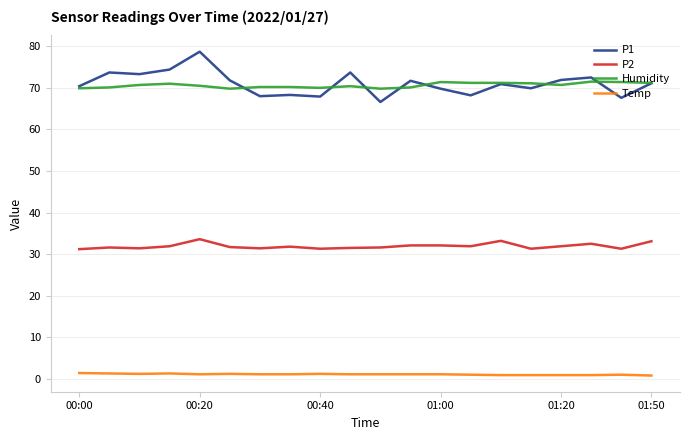

What is the maximum value shown in the chart?

78.7